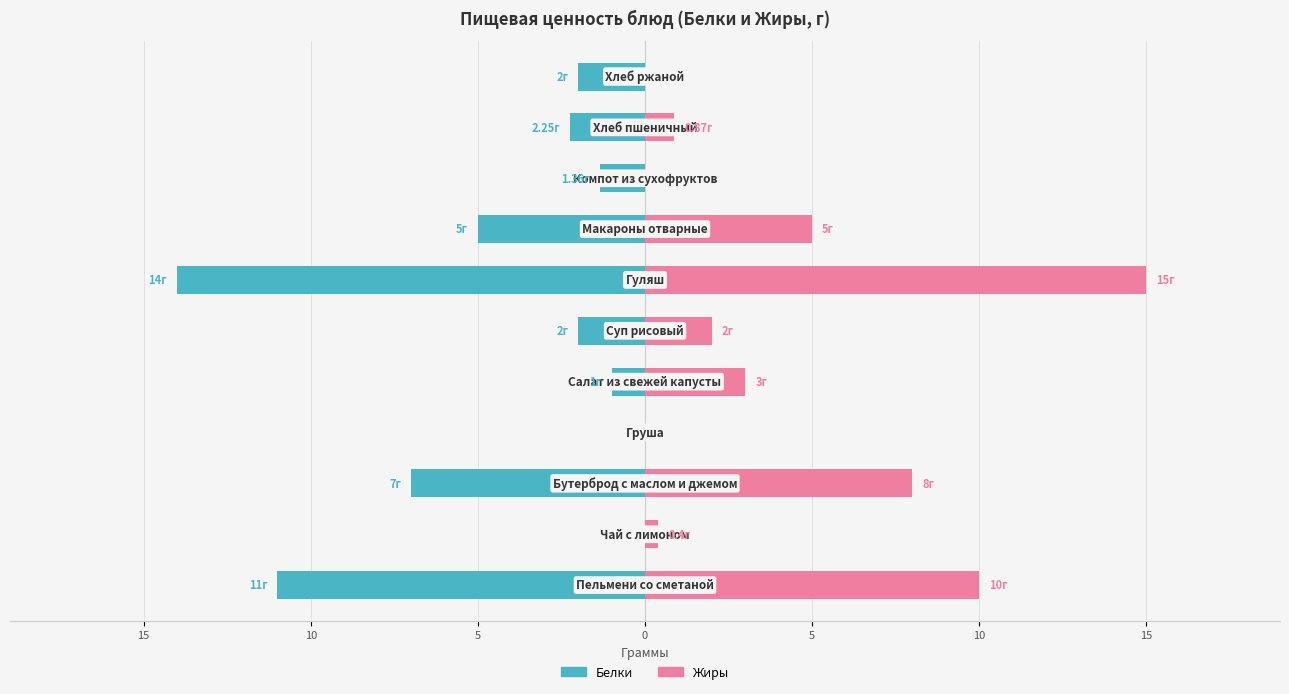

Between 10 and 15, which is larger?

10